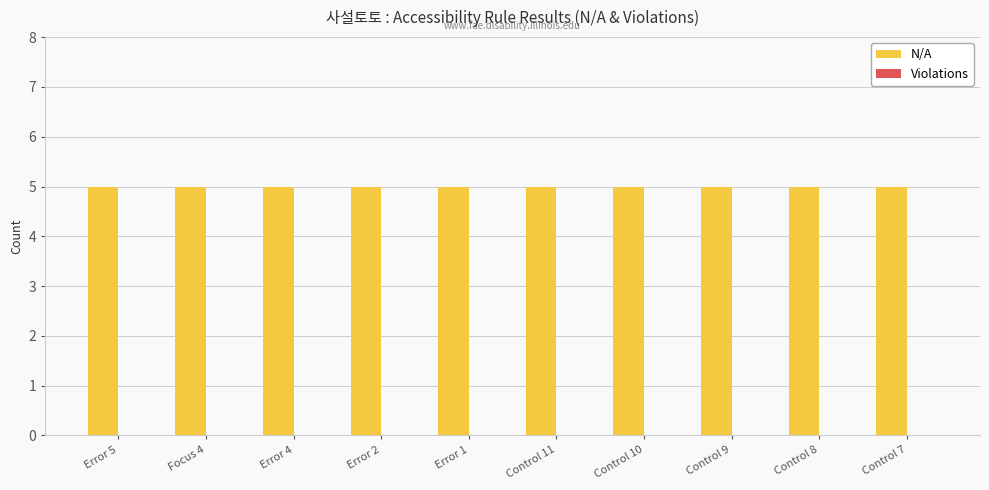

What is the total value across all series at Control 10?

5